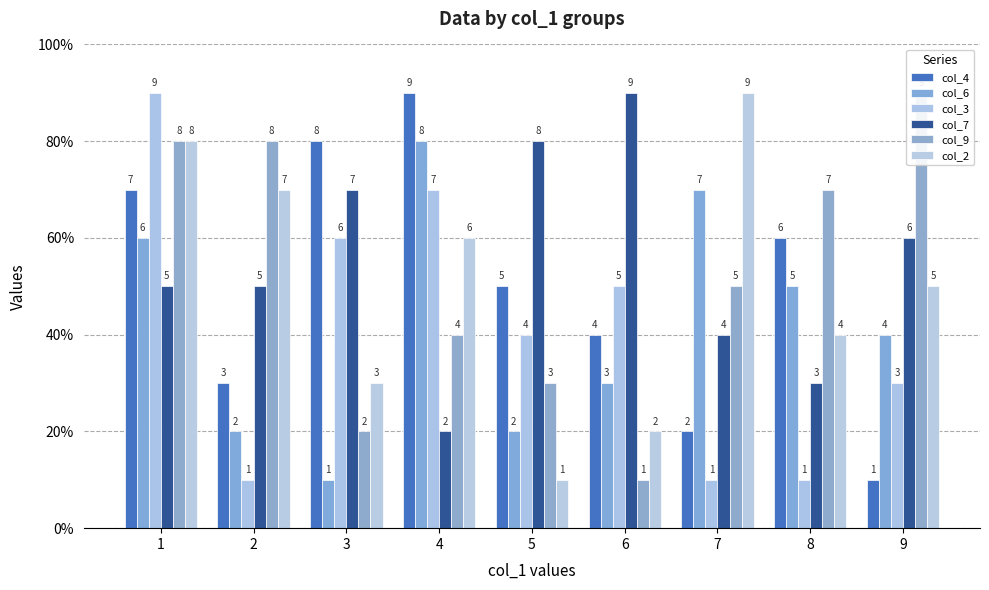

At which label does col_9 first exceed 5?

1